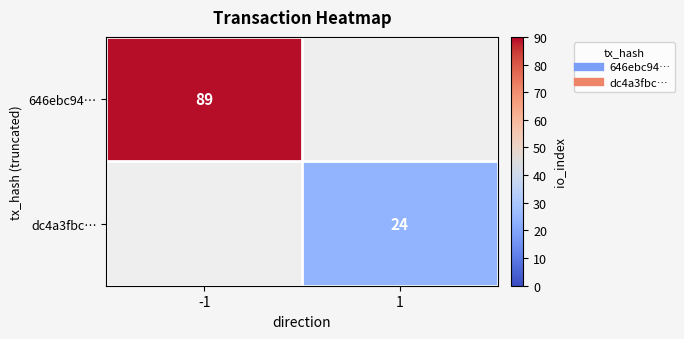

List the labels in order of dc4a3fbc… value, largest first.

-1, 1